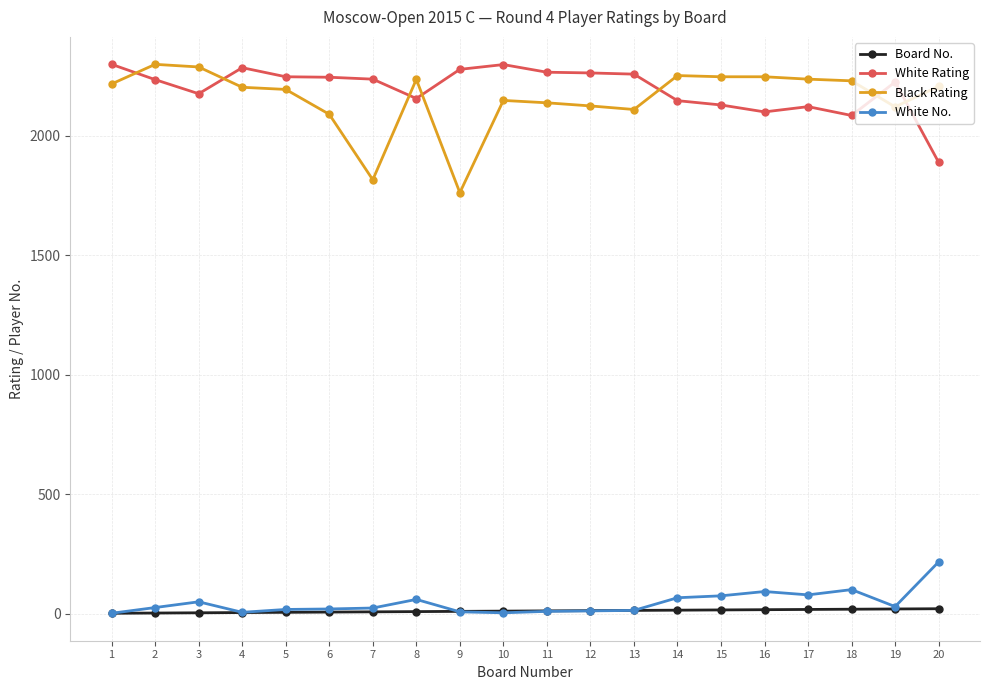

How many distinct data groups are displayed?

4